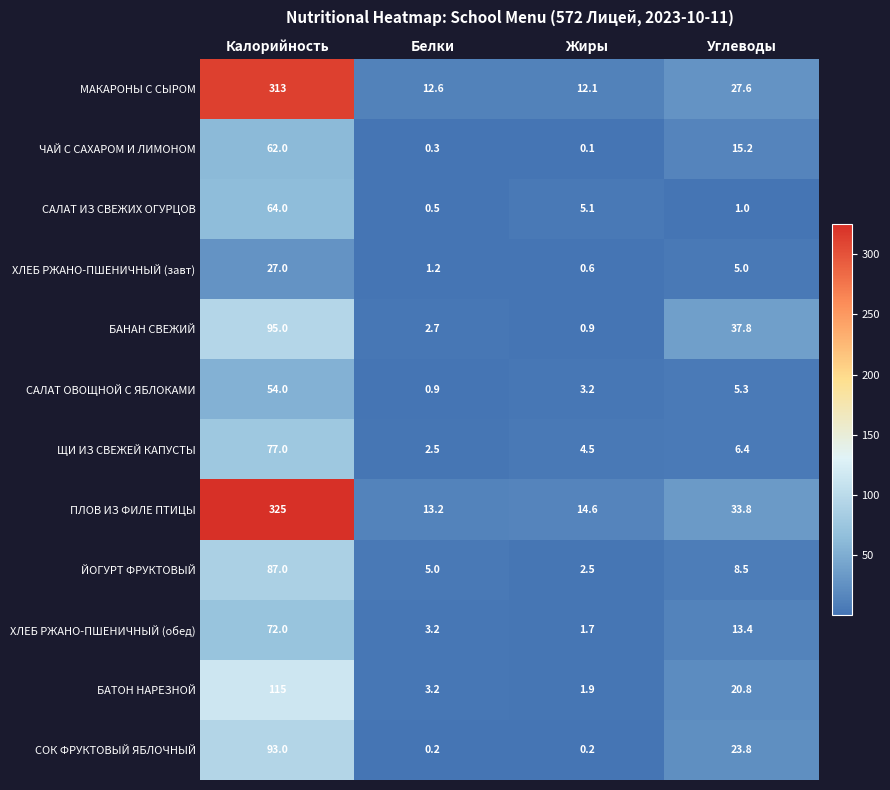

What is the difference between the highest and lowest values at Белки?

13.0